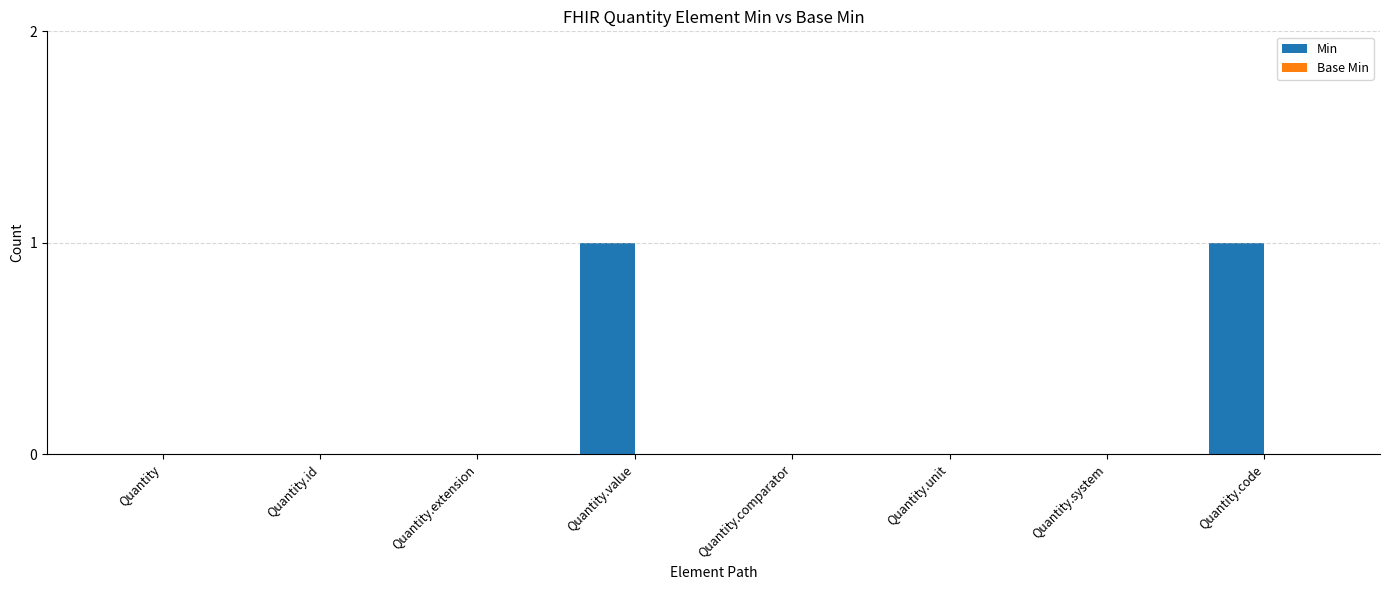

The value at Quantity.code is 0. True or false?

False